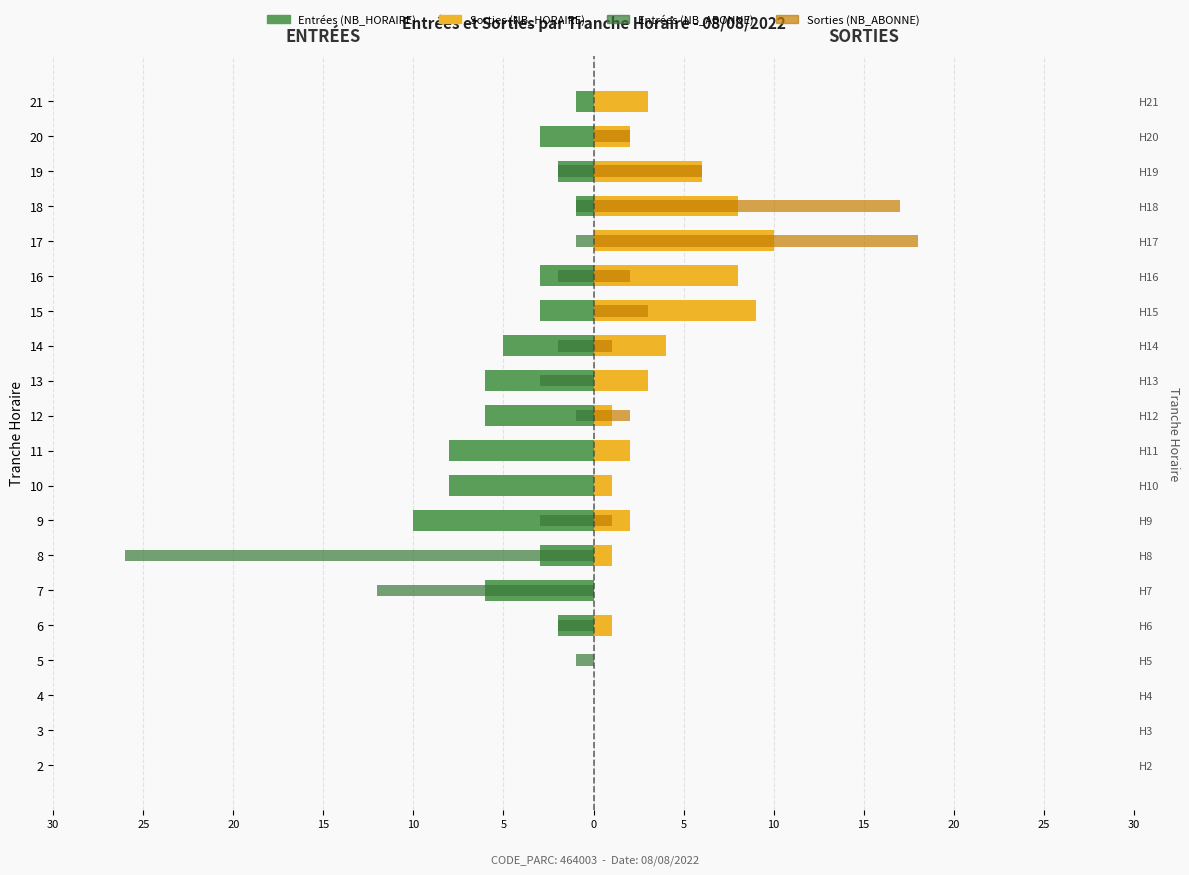

What is the difference between the second highest and second lowest values in the Sorties (NB_HORAIRE) series?

9